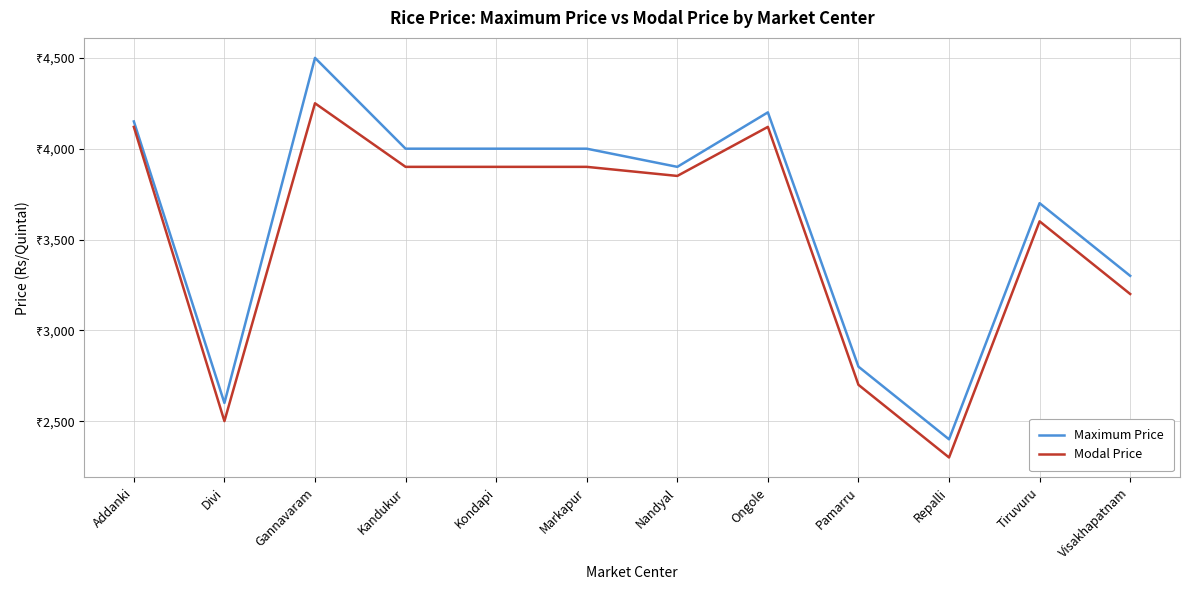

True or false: Modal Price has a value of 2700 at Pamarru.

True